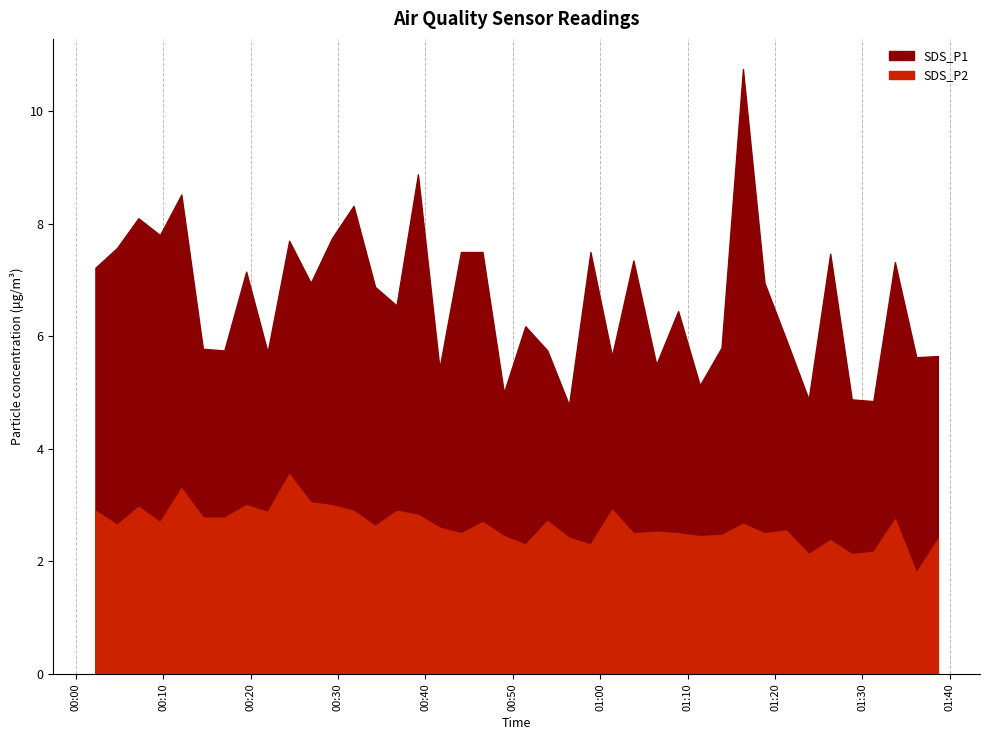

How many data points in SDS_P2 are less than 2?

1